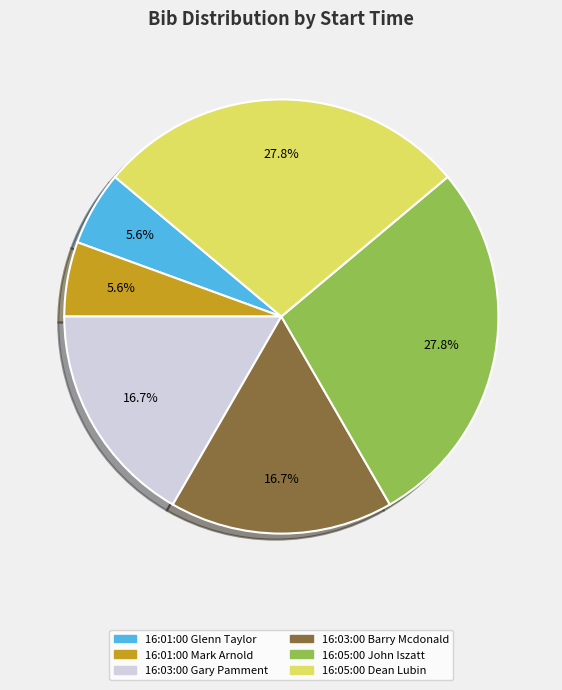

Which has a higher value, 16:05:00 John Iszatt or 16:03:00 Gary Pamment?

16:05:00 John Iszatt